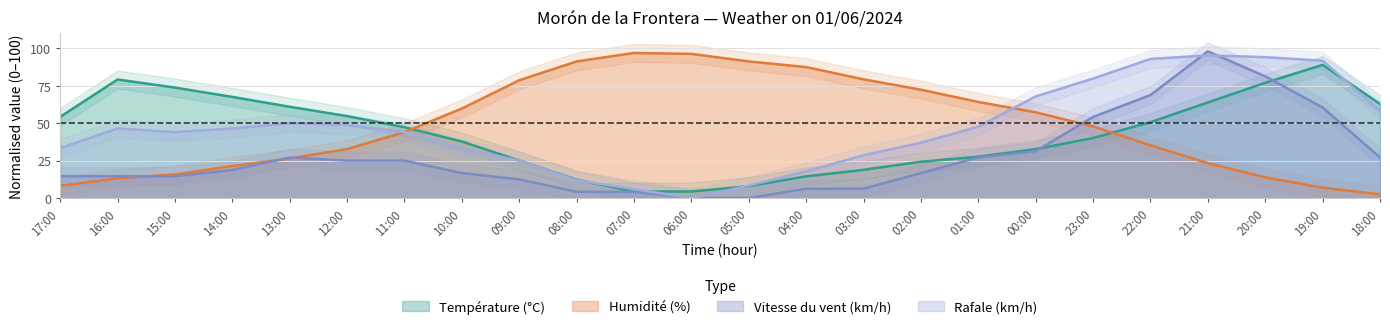

Is it true that Rafale (km/h) equals 6.0 at 07:00?

True